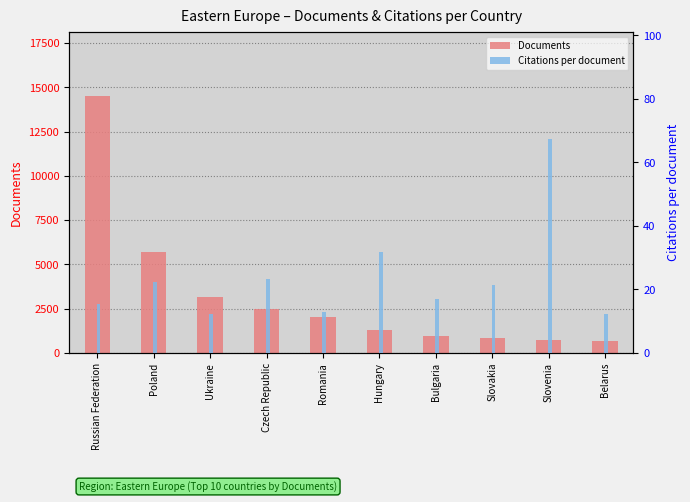

At Slovakia, list the series in order from largest to smallest.

Documents, Citations per document